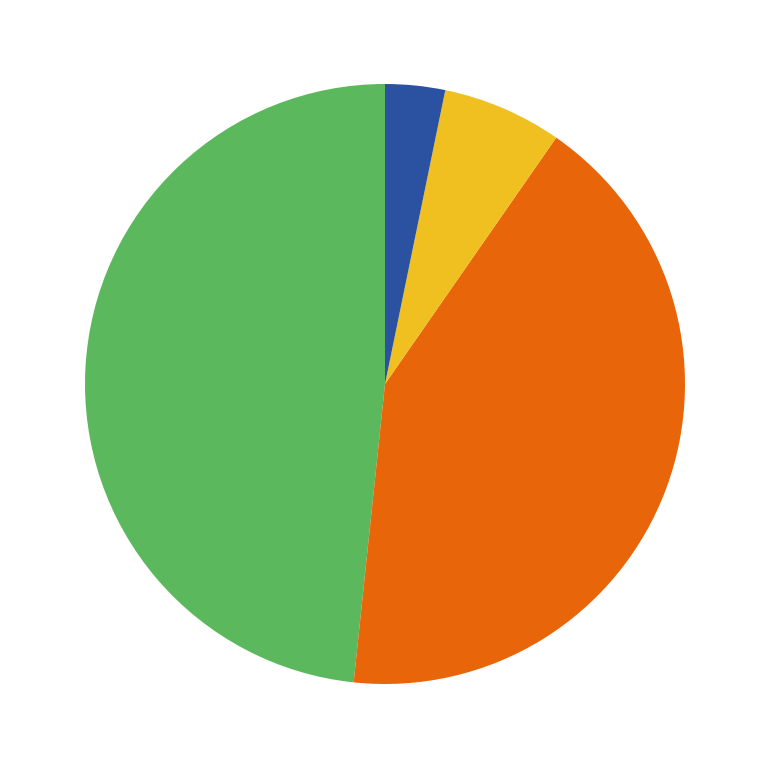

Is there a majority slice in this chart?

No